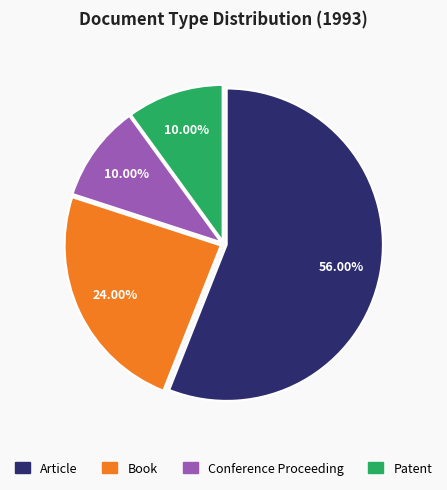

To the nearest percent, what is the average slice percentage?

25%